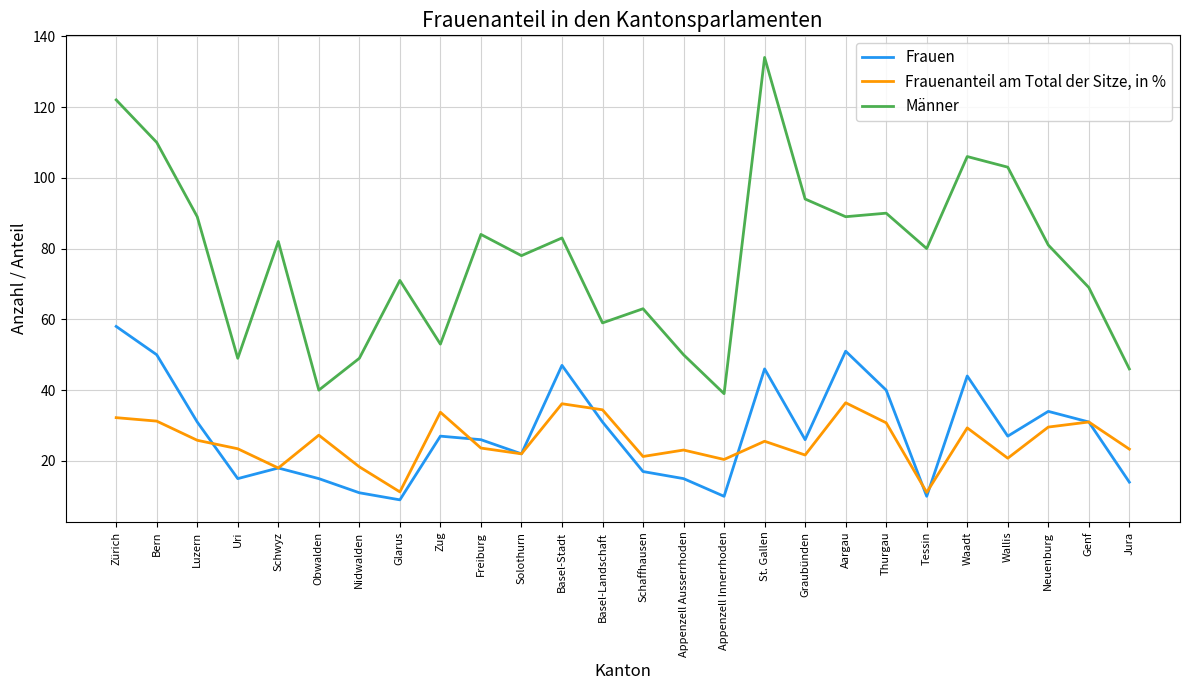

At which label does Männer reach its peak?

St. Gallen